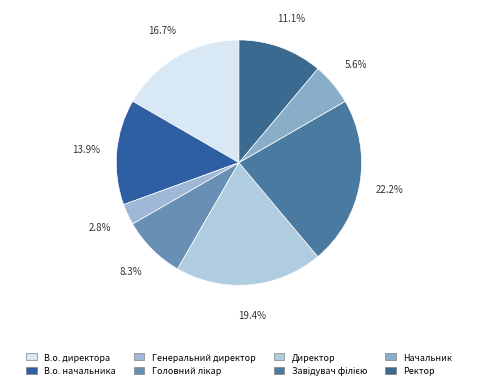

Which has a higher value, Генеральний директор or Завідувач філією?

Завідувач філією